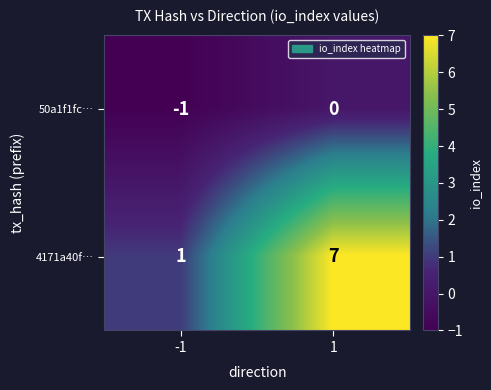

What is the sum of all 4171a40f… values?

8